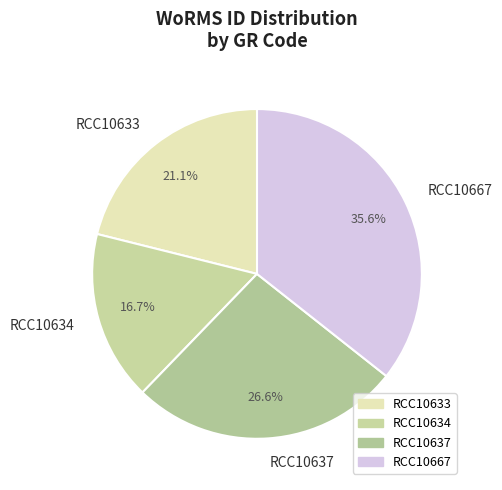

Is it true that RCC10637 is 35% of the pie?

False